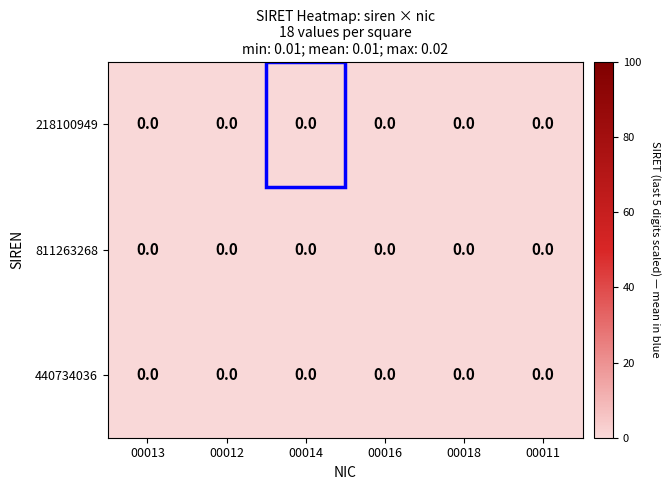

How many categories are shown in the chart?

6